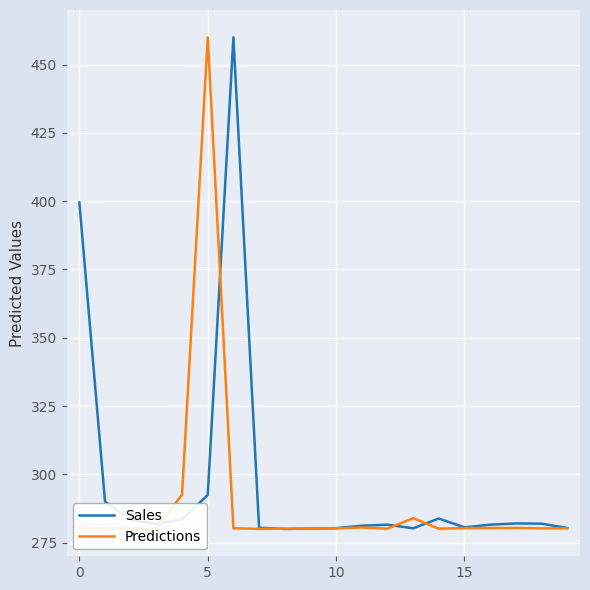

How many interior local valleys does the Predictions series have?

4